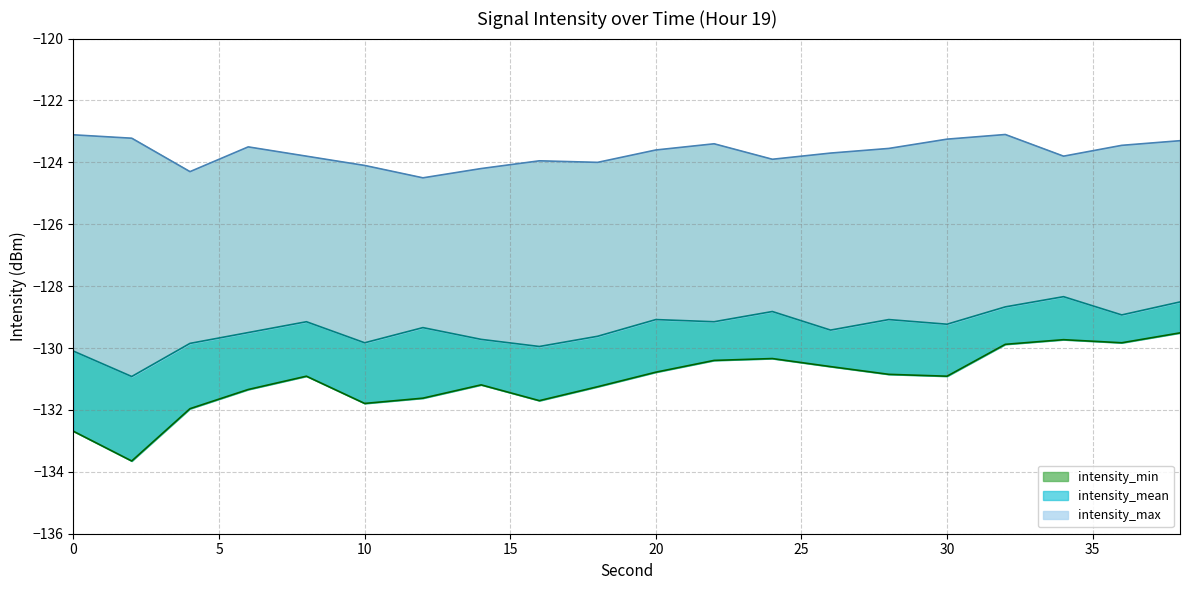

True or false: intensity_max and intensity_min cross at least once.

False